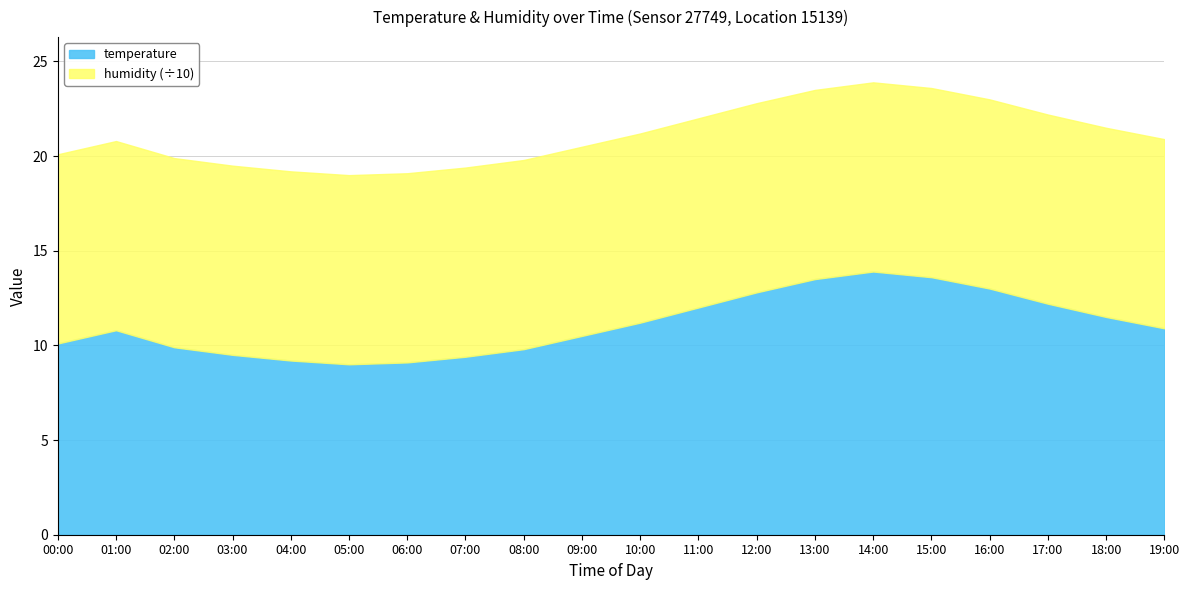

List the labels in order of value, smallest first.

05:00, 06:00, 04:00, 07:00, 03:00, 08:00, 02:00, 00:00, 09:00, 01:00, 19:00, 10:00, 18:00, 11:00, 17:00, 12:00, 16:00, 13:00, 15:00, 14:00